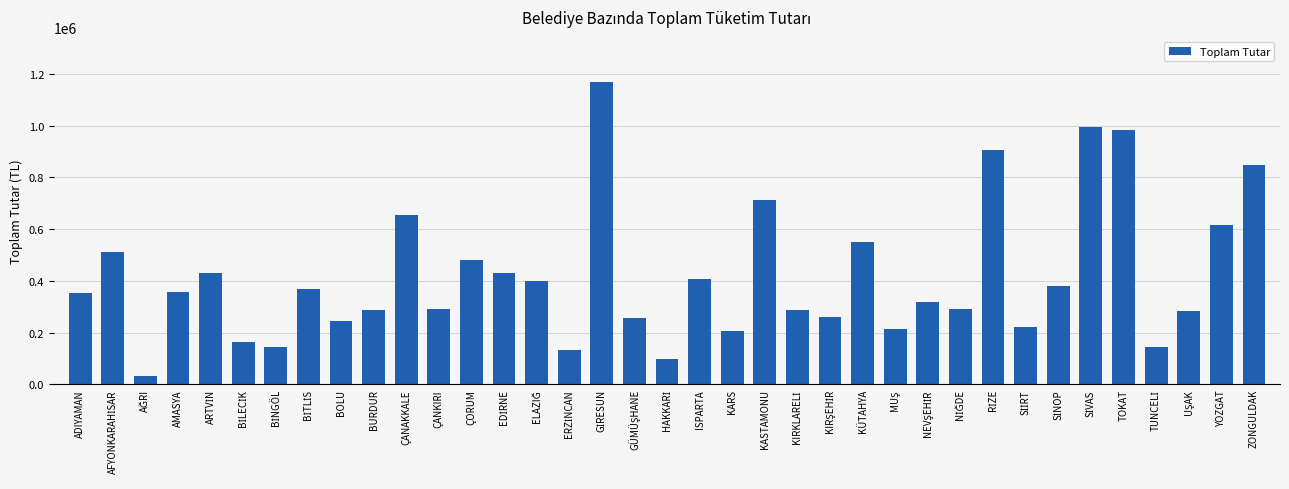

What is the difference between the maximum and second lowest values?

1069458.8